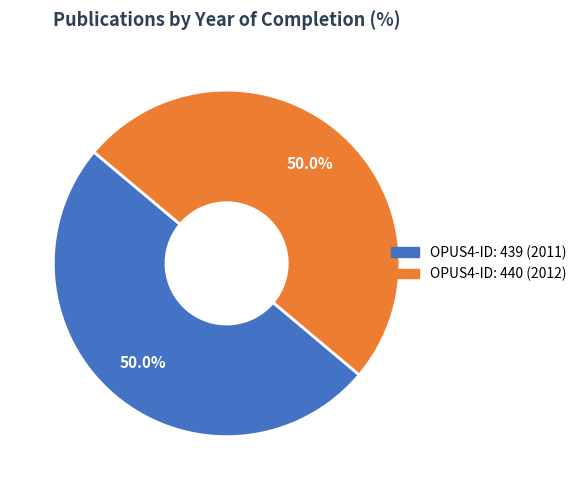

Which category has the biggest portion of the pie?

440